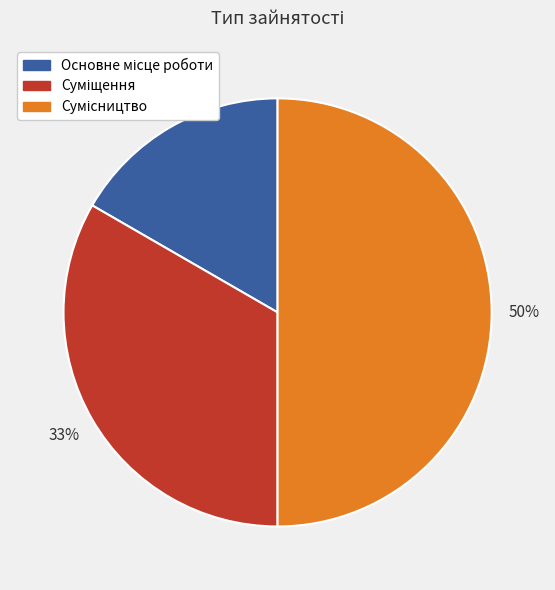

To the nearest percent, what is the average slice percentage?

33%